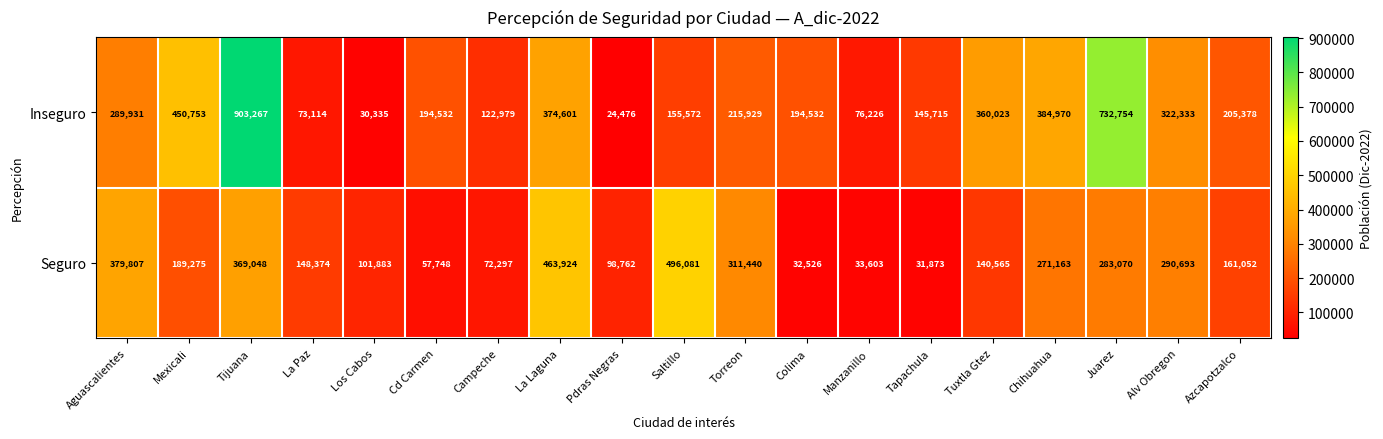

Where does the Seguro series first go above 161052?

Aguascalientes